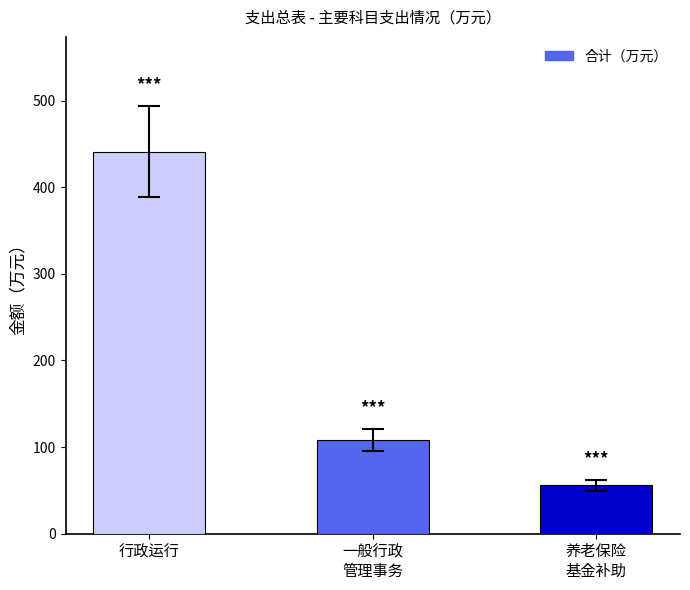

What is the label of the 1st bar from the left?

行政运行